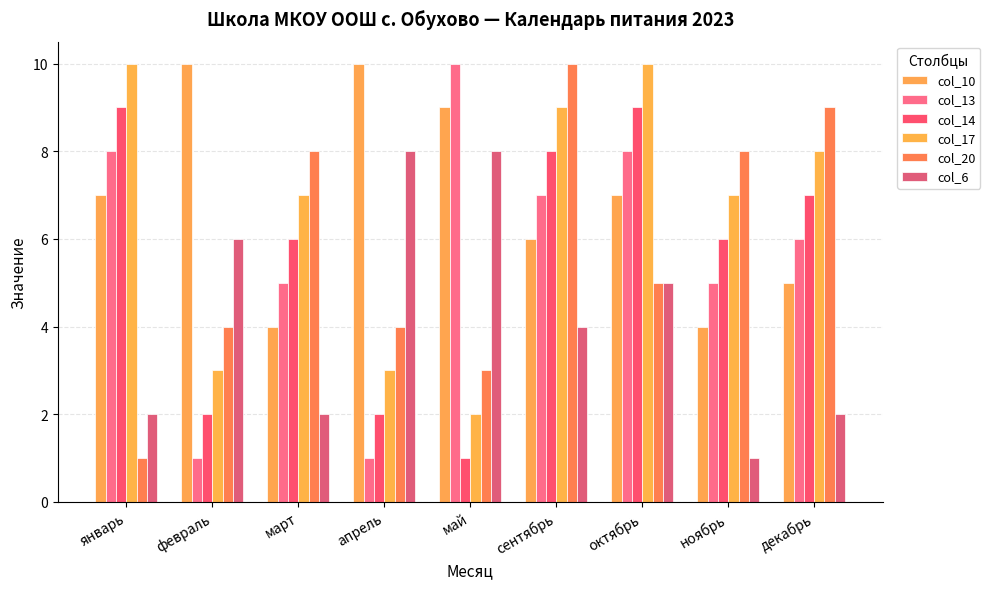

How many col_10 values are between 5 and 9?

5